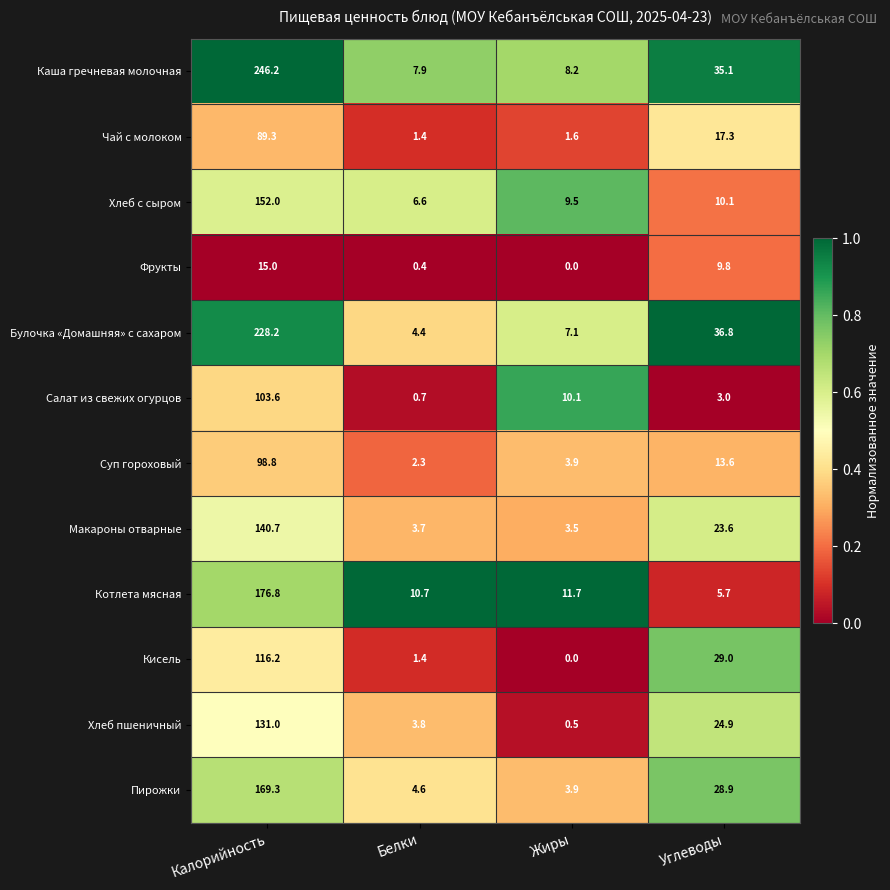

At which label does Пирожки reach its peak?

Калорийность